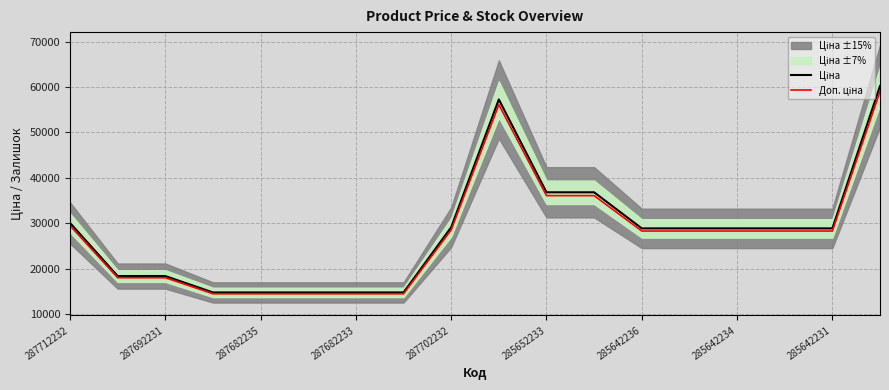

Which series has the largest range (max minus min)?

Ціна